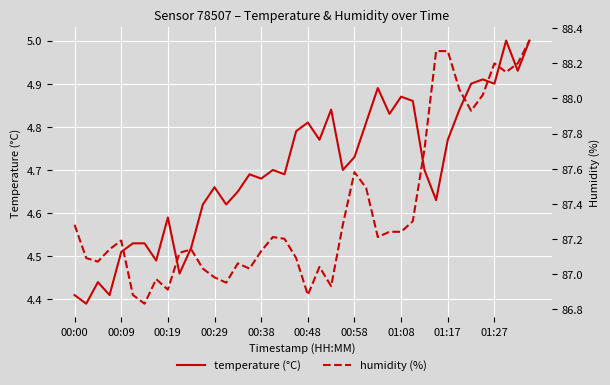

True or false: humidity (%) and temperature (°C) cross at least once.

False